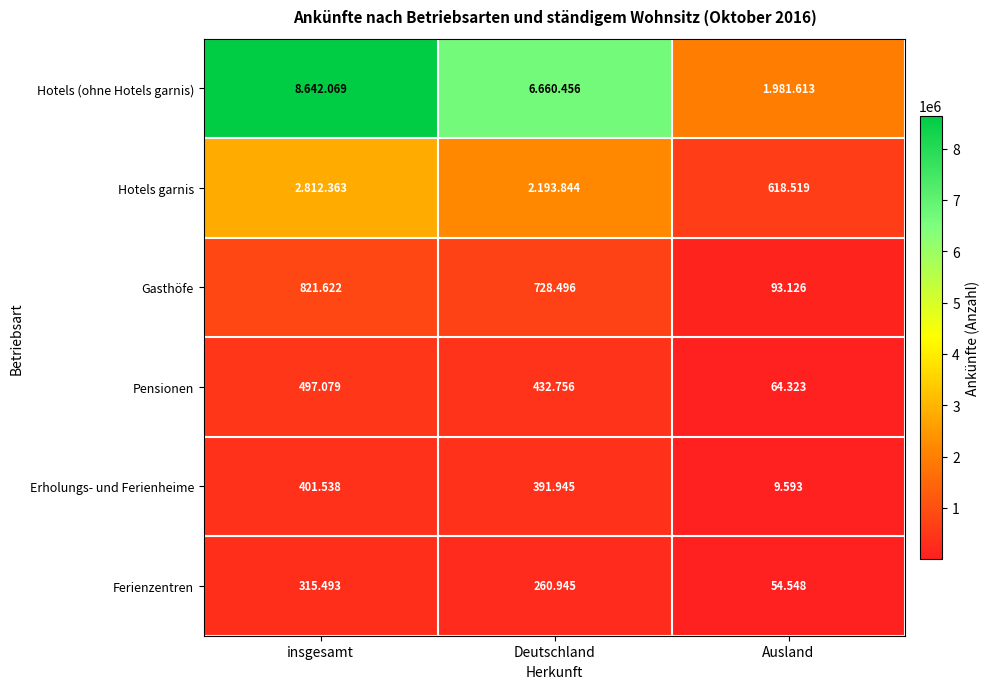

What is the sum of the Hotels (ohne Hotels garnis) values at Deutschland and Ausland?

8642069